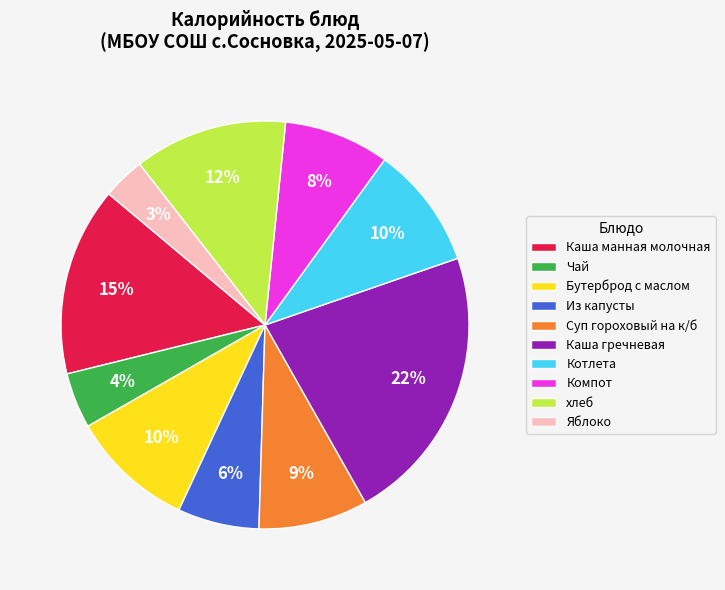

Is it true that Компот is 20% of the pie?

False